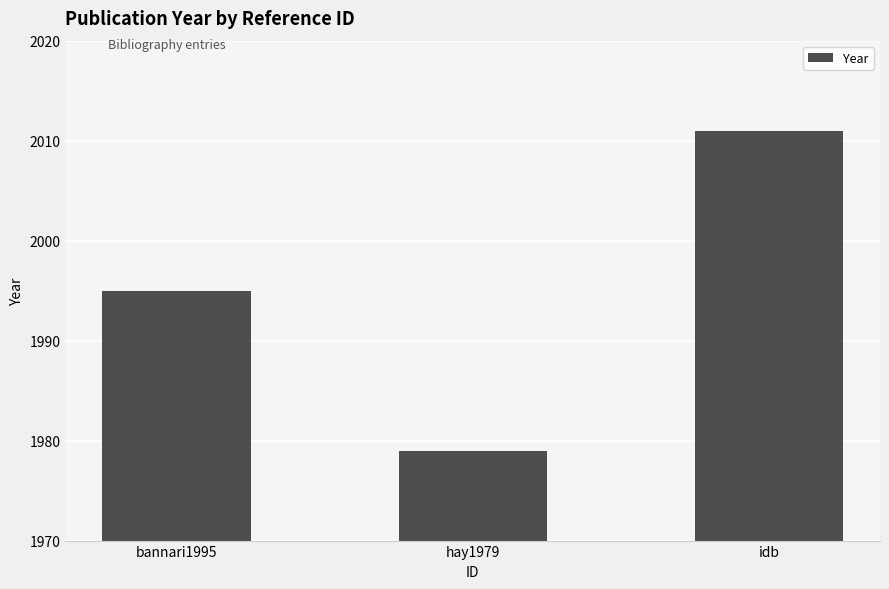

What is the change in value from hay1979 to idb?

+32